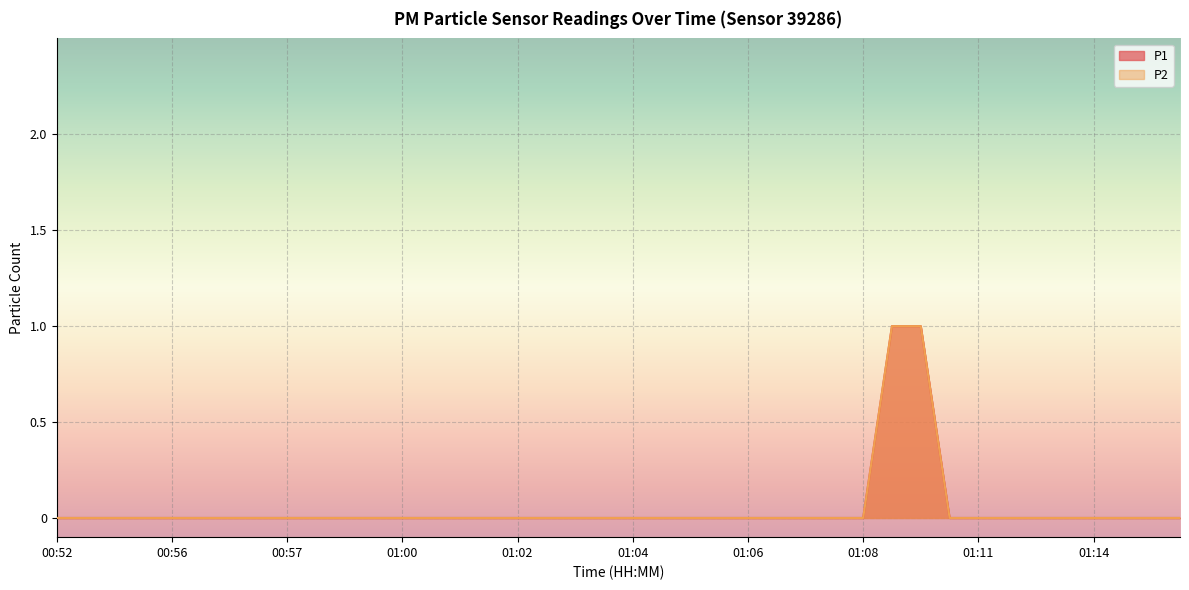

Which has a higher value, 01:03 or 01:14?

01:03